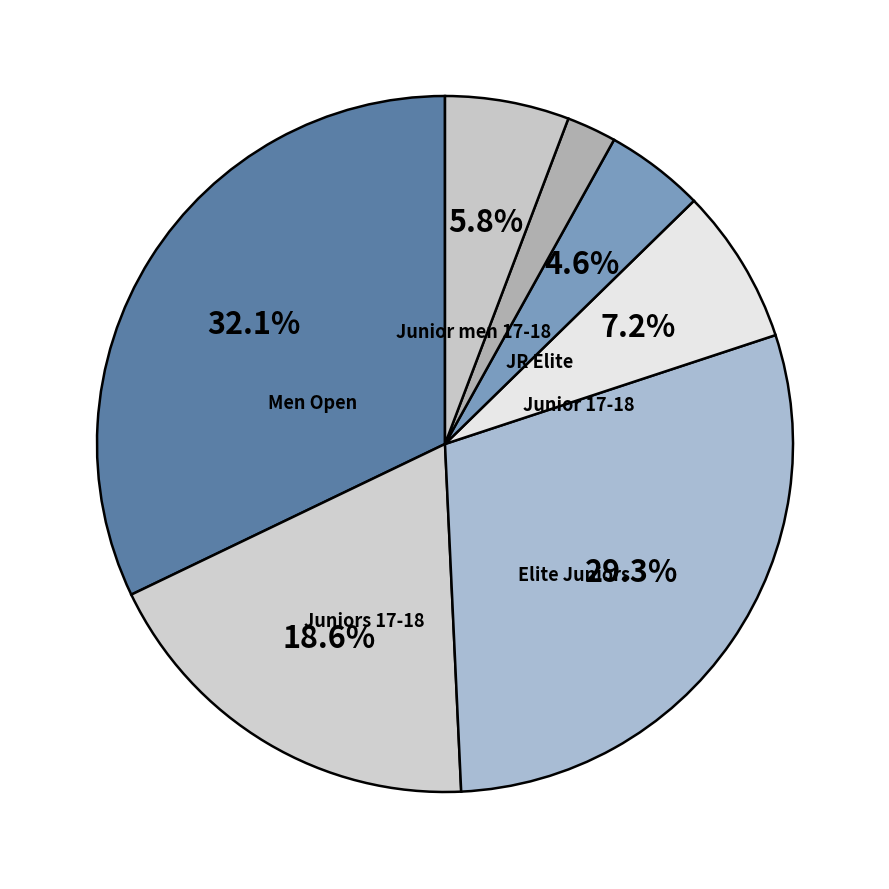

Which category has the biggest portion of the pie?

Men Open